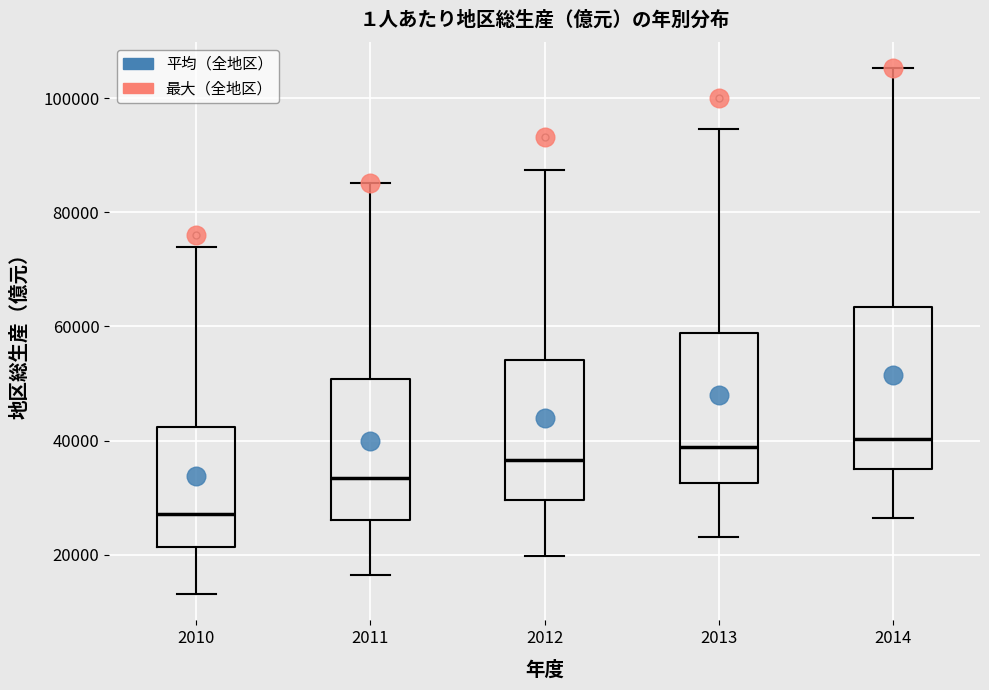

Where does the upper whisker of the box at x = 2010 end on the y-axis? The values are not printed on the chart, so give them approximately, as read against the axis.

74000